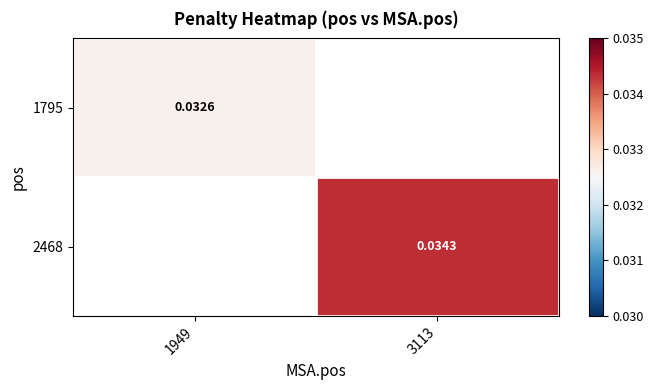

The value of 2468 at 3113 is 0.0. True or false?

True